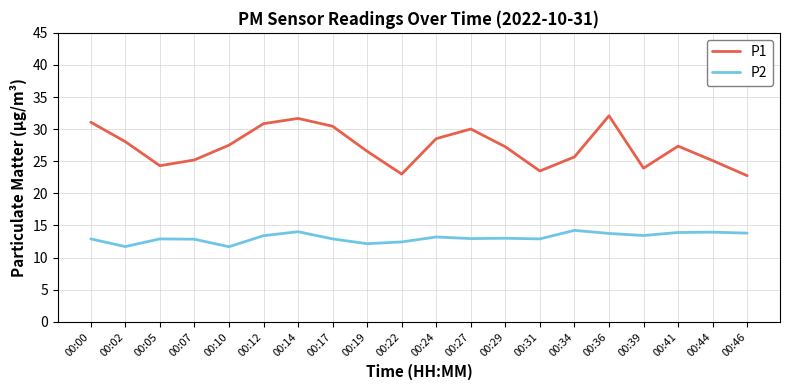

Is it true that P1 equals 45.6 at 00:34?

False